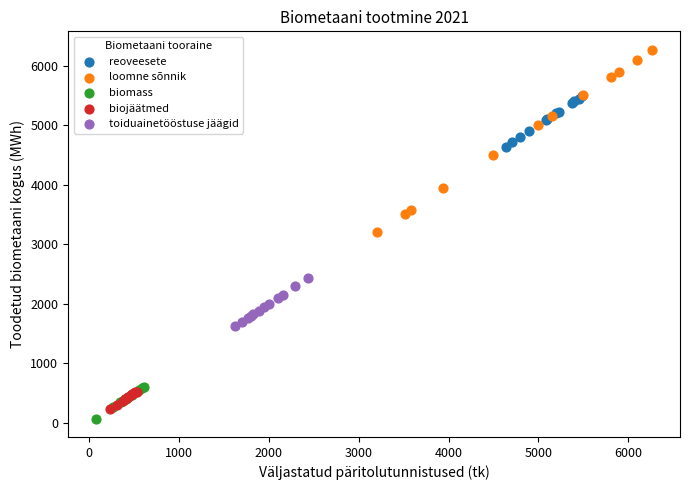

Which series has the widest spread of Y values?

loomne sõnnik